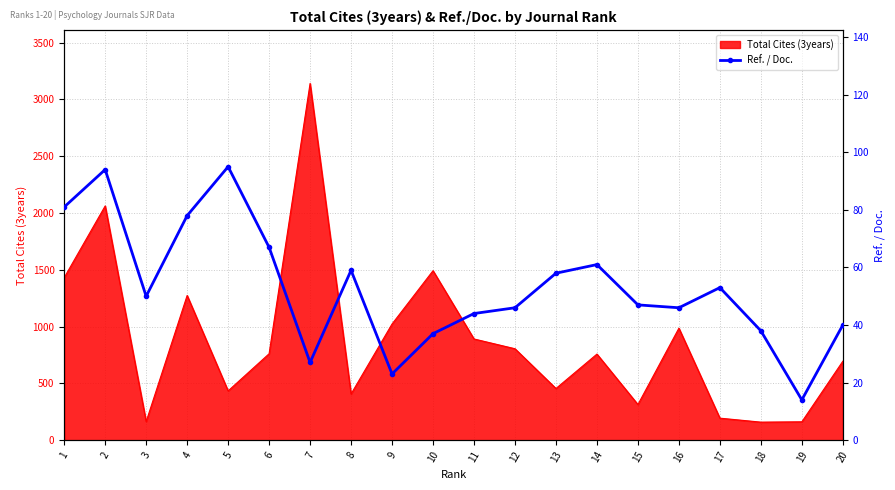

Reading right to left, list all the values displayed in this chart.

40	14	38	53	46	47	61	58	46	44	37	23	59	27	67	95	78	50	94	81